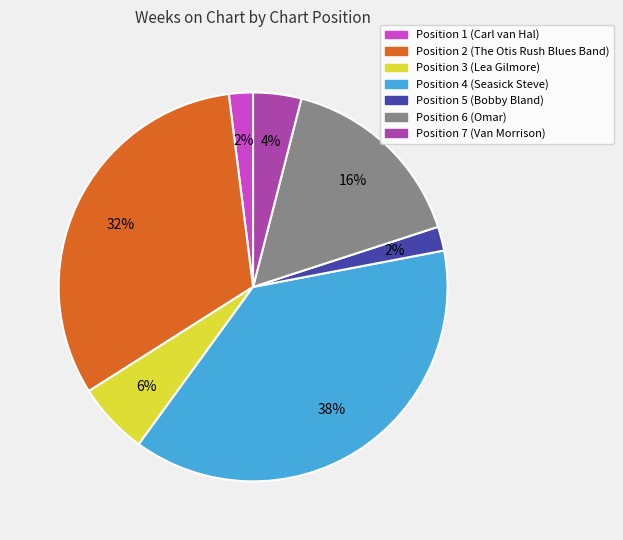

Between Position 4 (Seasick Steve) and Position 2 (The Otis Rush Blues Band), which is larger?

Position 4 (Seasick Steve)